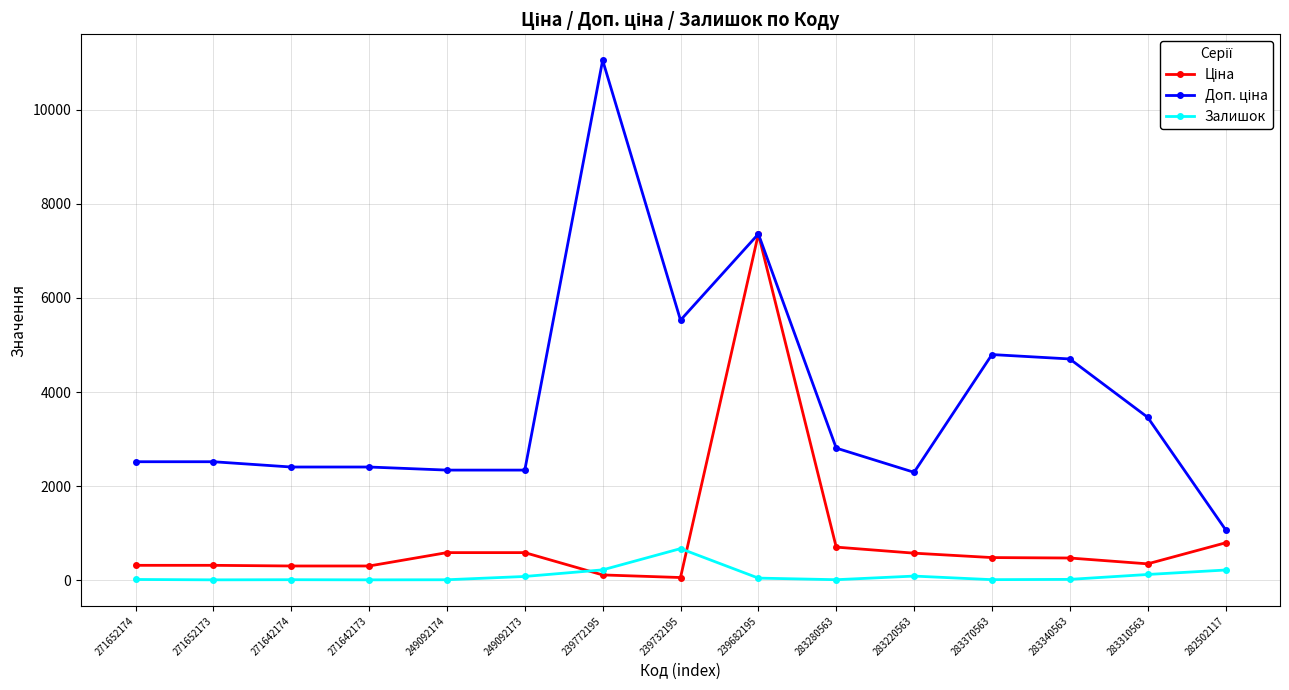

Does the chart display data point markers on the line(s)?

Yes